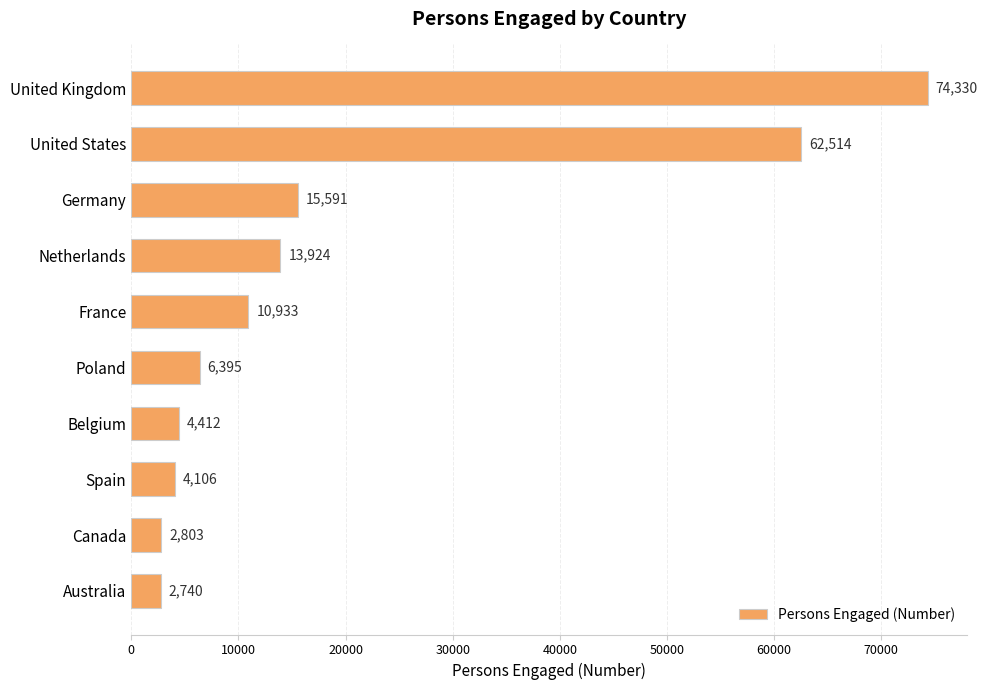

True or false: the data shows 31757 at United States.

False